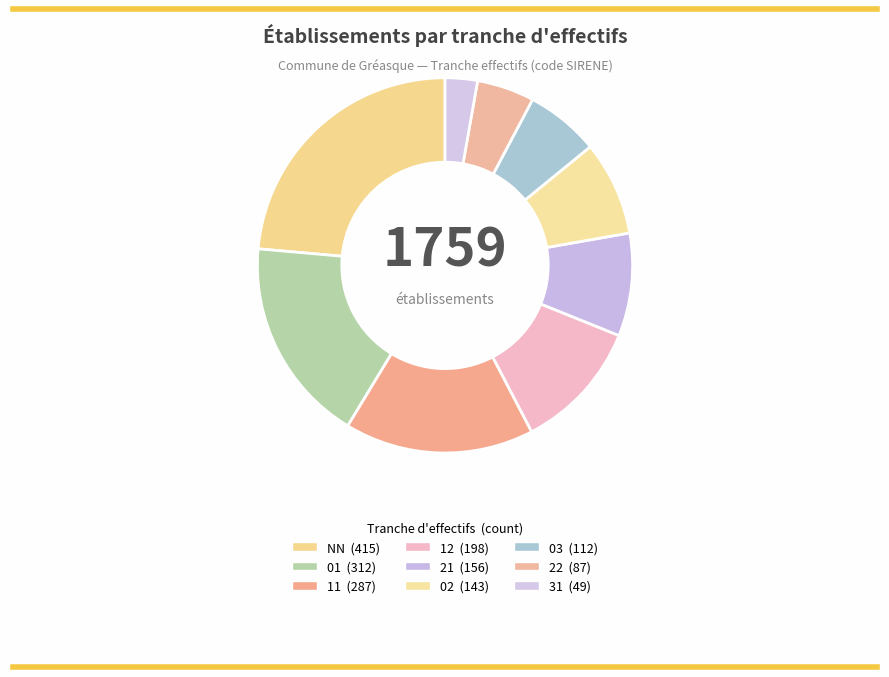

Which has a higher value, 31 or 02?

02